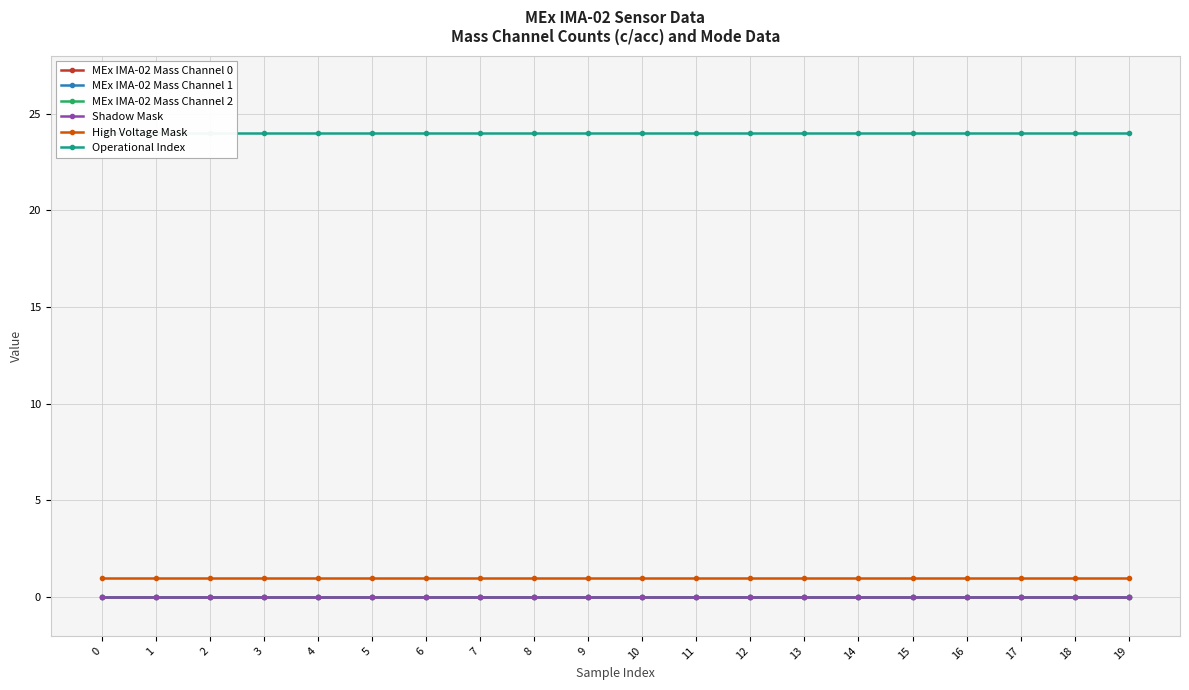

Reading left to right, what are all the values shown in this chart?

MEx IMA-02 Mass Channel 0: 0	0	0	0	0	0	0	0	0	0	0	0	0	0	0	0	0	0	0	0
MEx IMA-02 Mass Channel 1: 0	0	0	0	0	0	0	0	0	0	0	0	0	0	0	0	0	0	0	0
MEx IMA-02 Mass Channel 2: 0	0	0	0	0	0	0	0	0	0	0	0	0	0	0	0	0	0	0	0
Shadow Mask: 0	0	0	0	0	0	0	0	0	0	0	0	0	0	0	0	0	0	0	0
High Voltage Mask: 1	1	1	1	1	1	1	1	1	1	1	1	1	1	1	1	1	1	1	1
Operational Index: 24	24	24	24	24	24	24	24	24	24	24	24	24	24	24	24	24	24	24	24